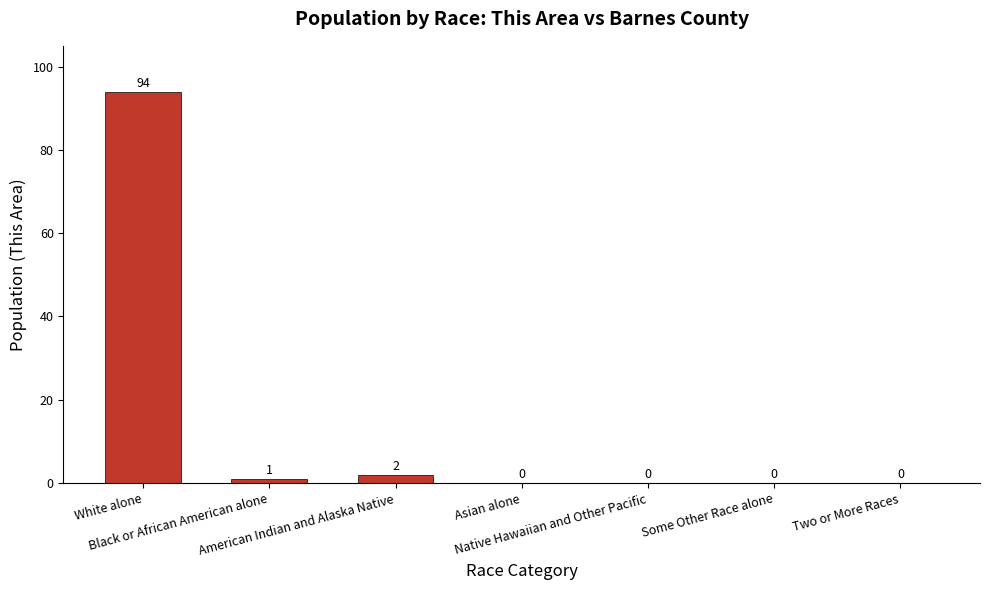

The value at Asian alone is 51. True or false?

False